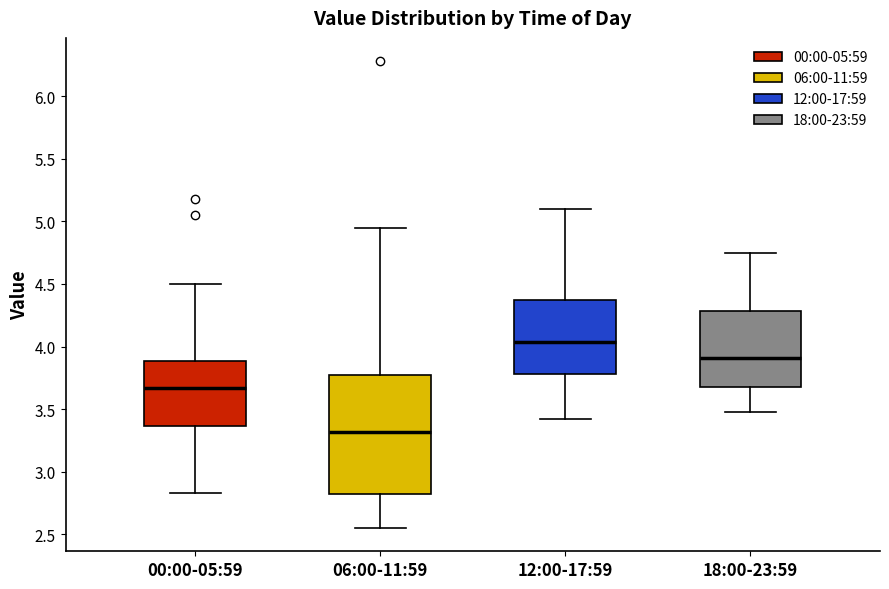

Which box's median line is the highest?

12:00-17:59